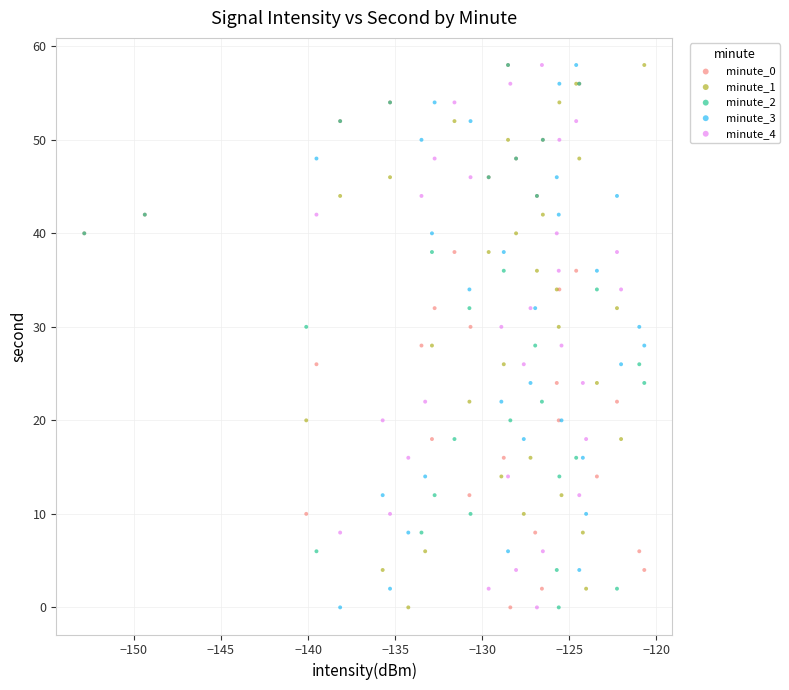

What are all the series names shown in the legend?

minute_0, minute_1, minute_2, minute_3, minute_4